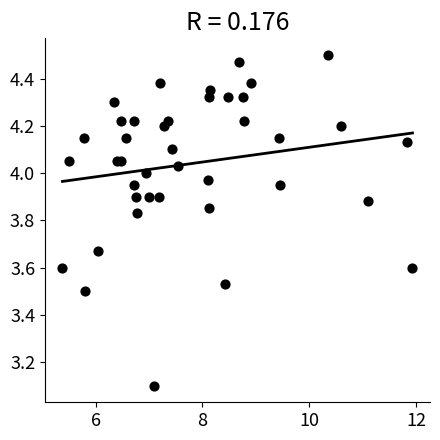

What Y value in the scatter plot is closest to 3?

3.1